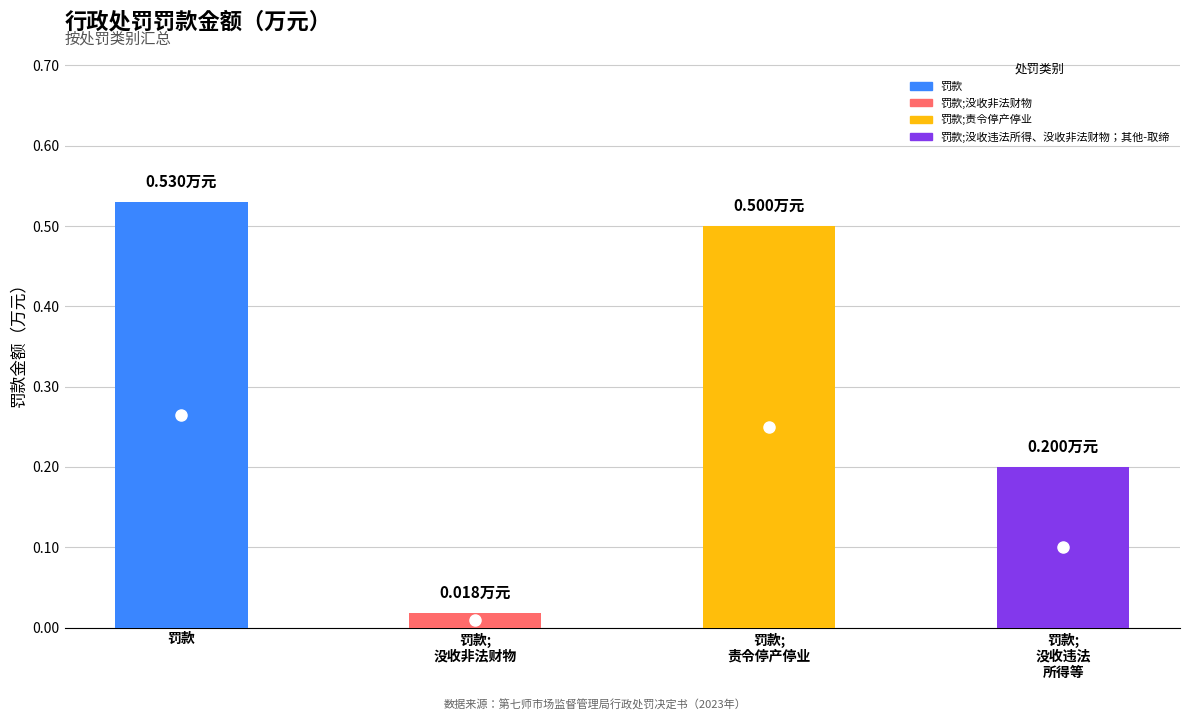

Reading left to right, extract all data points from this chart.

罚款=0.5	罚款;没收非法财物=0.0	罚款;责令停产停业=0.5	罚款;没收违法所得、没收非法财物；其他-取缔=0.2